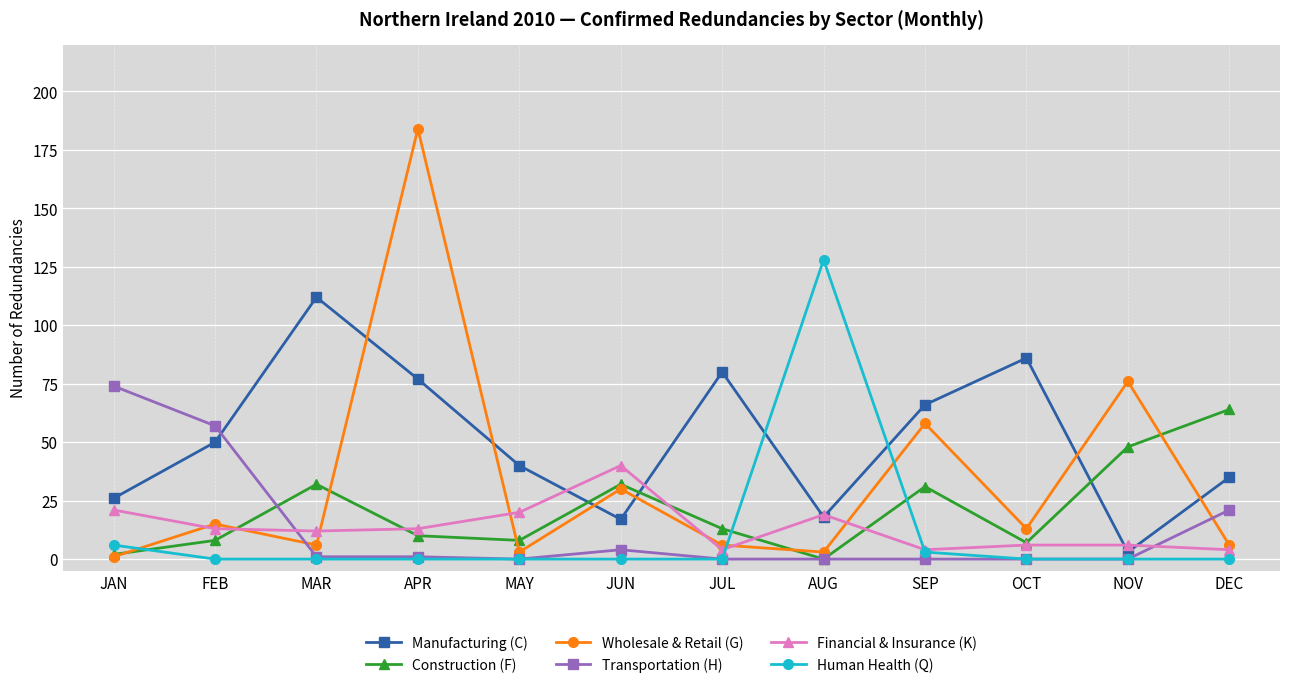

What position from the left is AUG?

8